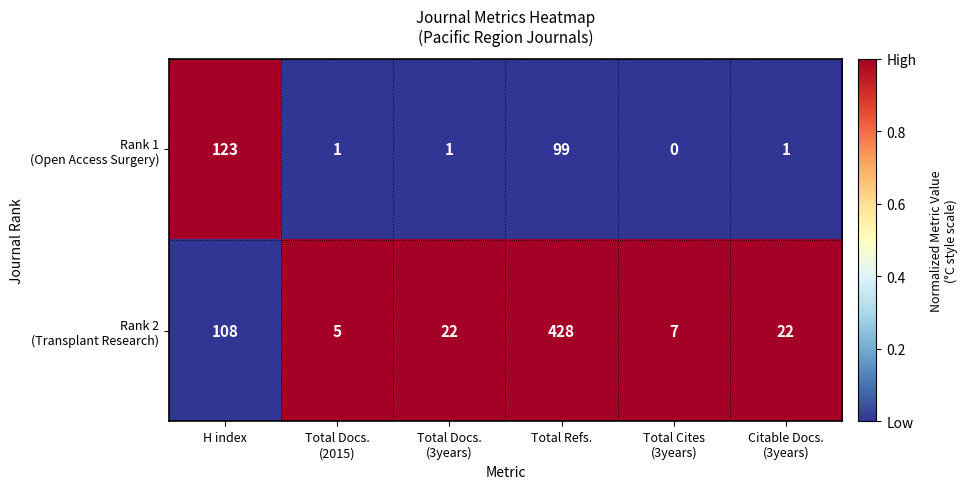

Which category has the highest value across all series?

Total Refs.